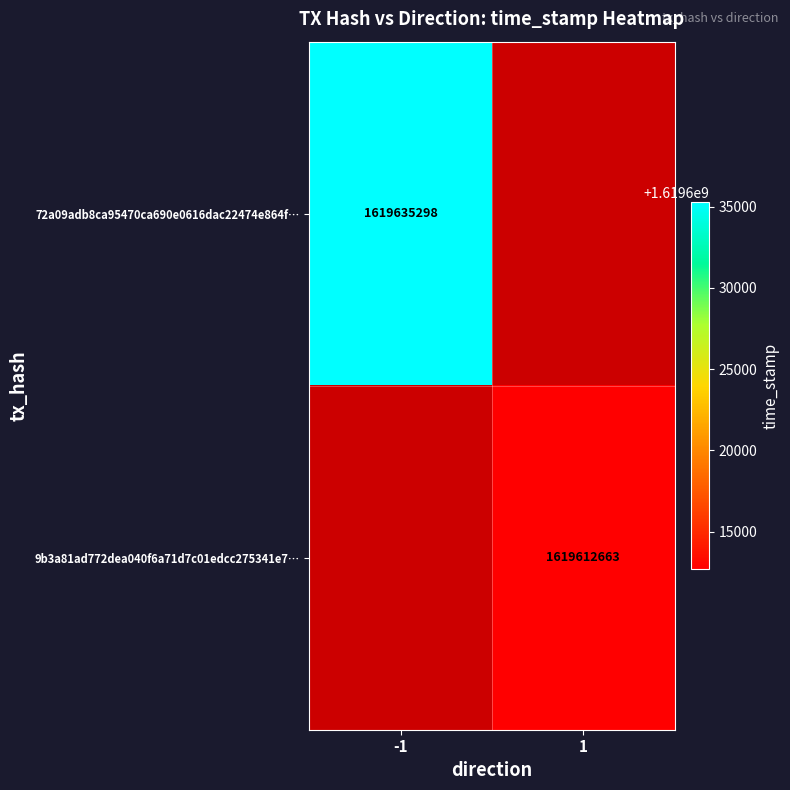

How many series are shown in this chart?

2